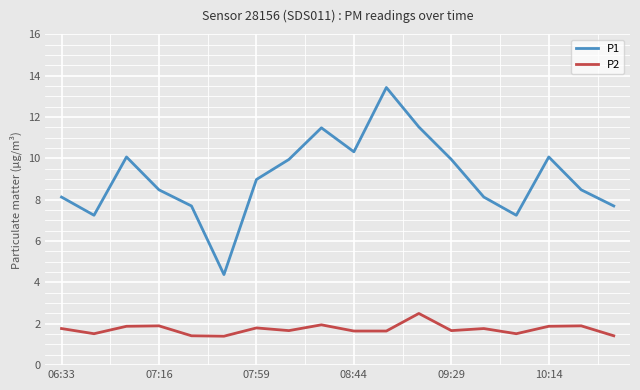

True or false: P1 and P2 intersect in this chart.

False